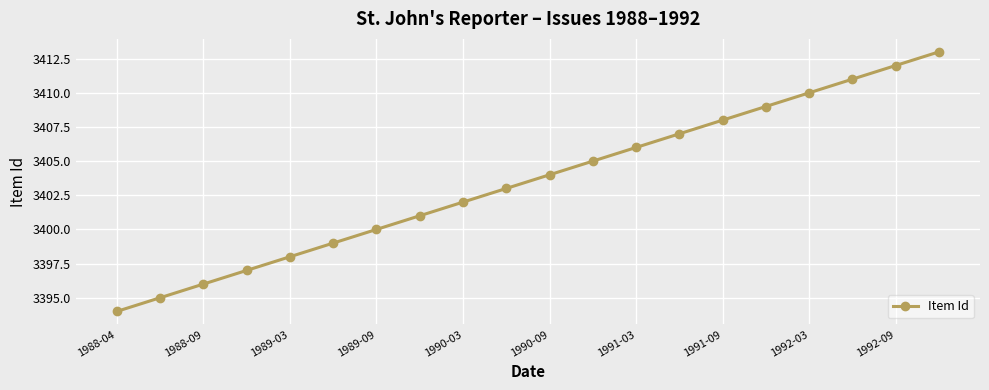

How many distinct data groups are displayed?

1